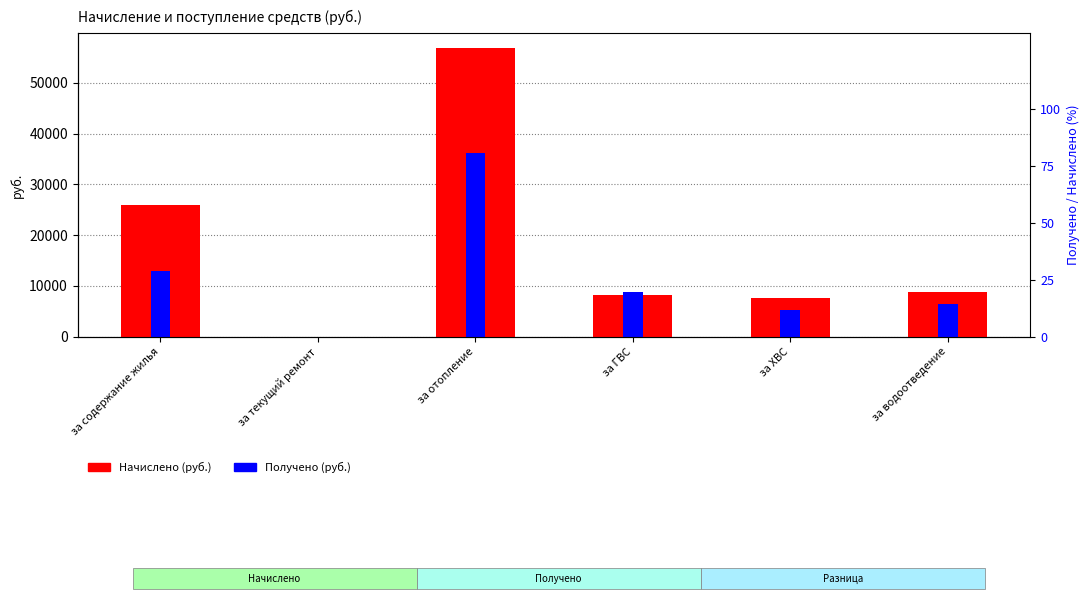

Between за ГВС and за водоотведение, which series saw the biggest shift?

Получено (руб.)